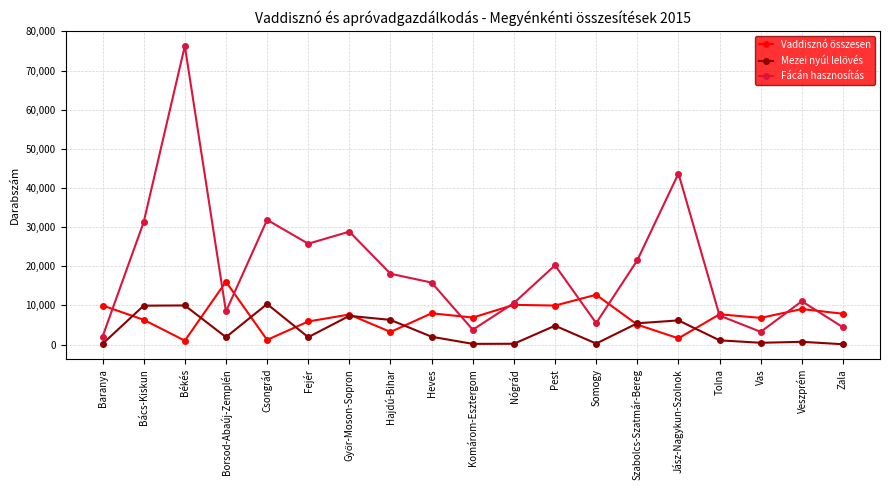

The Mezei nyúl lelövés series shows 8505 at Szabolcs-Szatmár-Bereg. True or false?

False